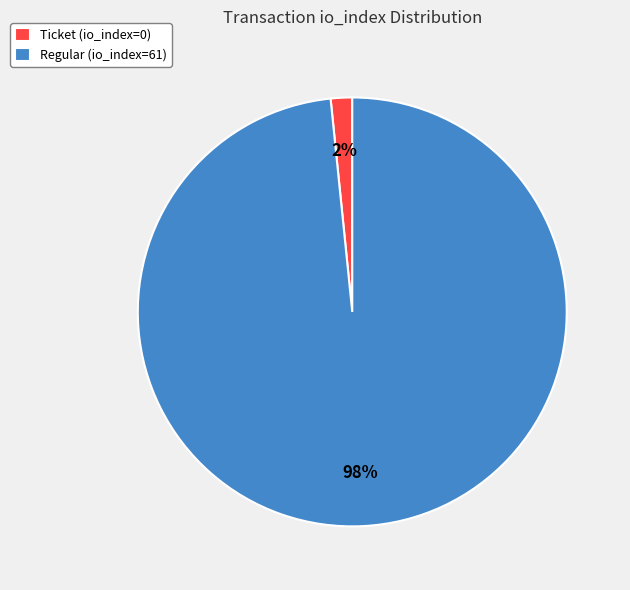

Is it true that Ticket (io_index=0) is 12% of the pie?

False